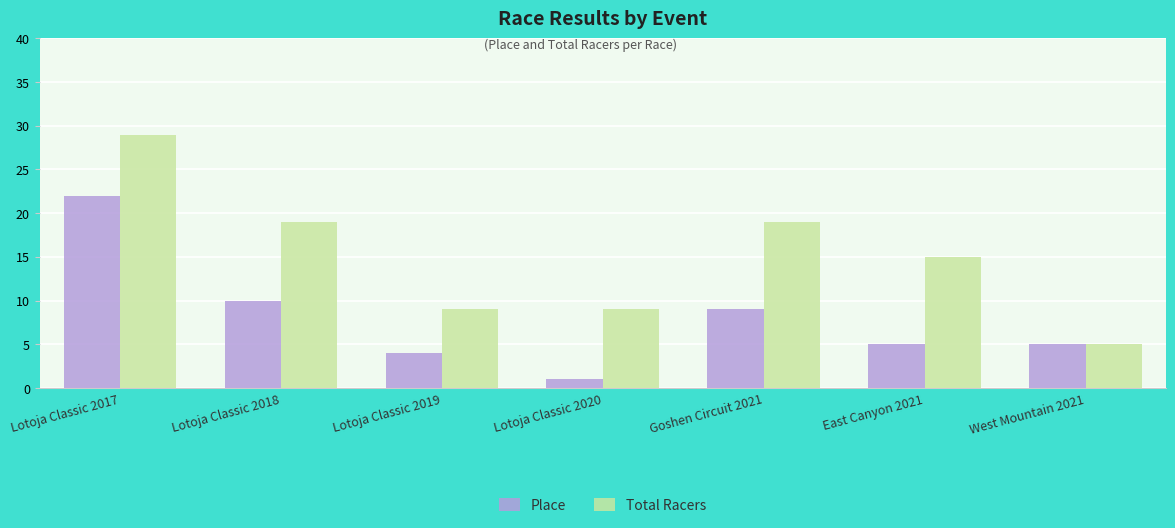

Which series has the largest range (max minus min)?

Total Racers